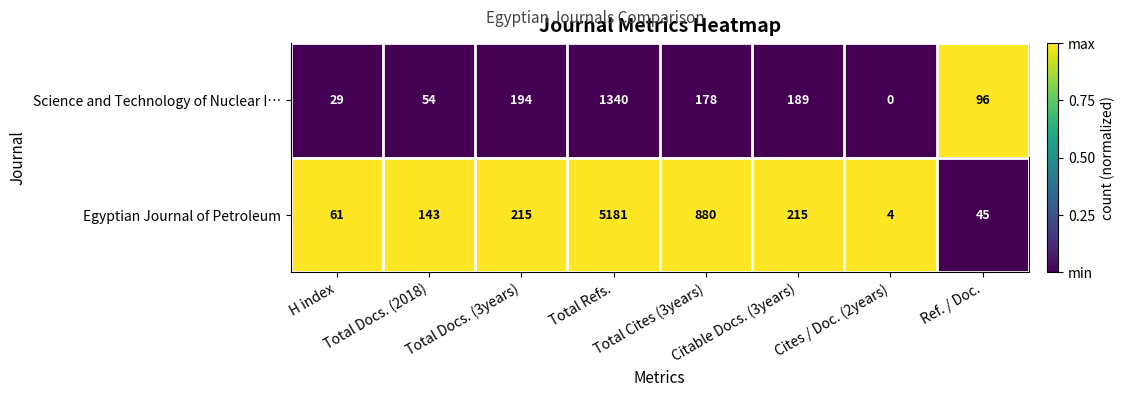

At how many categories does at least one series exceed 0?

8